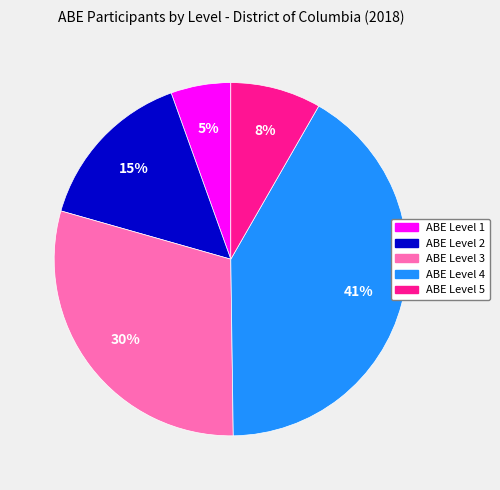

Is the sum of ABE Level 2 and ABE Level 1 greater than half?

No